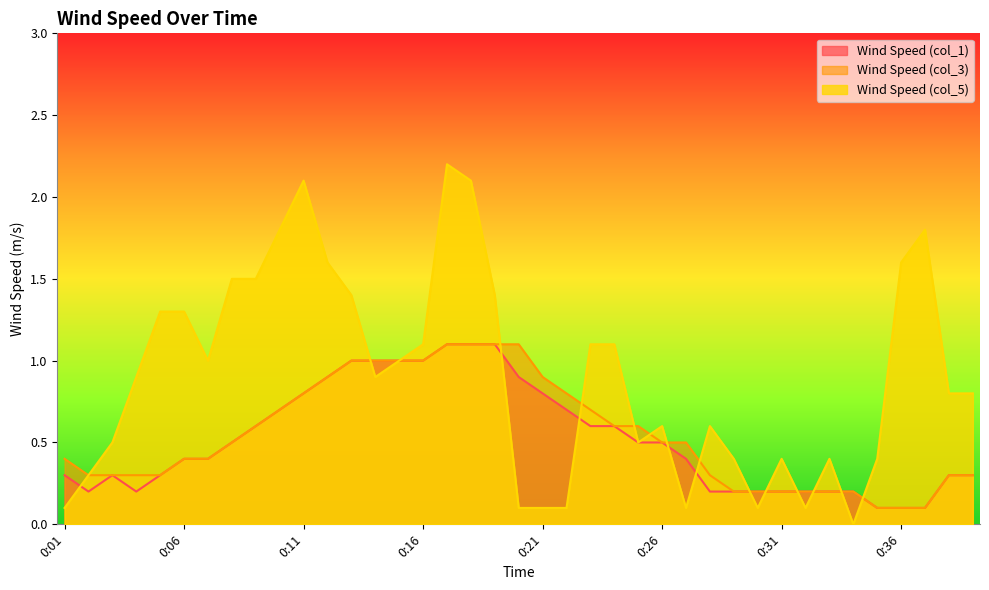

What is the sum of all Wind Speed (col_1) values?

20.2